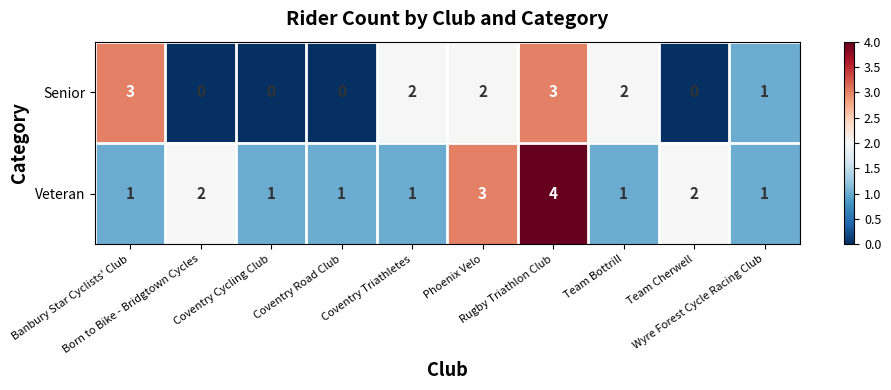

Which series has the largest total across all categories?

Veteran